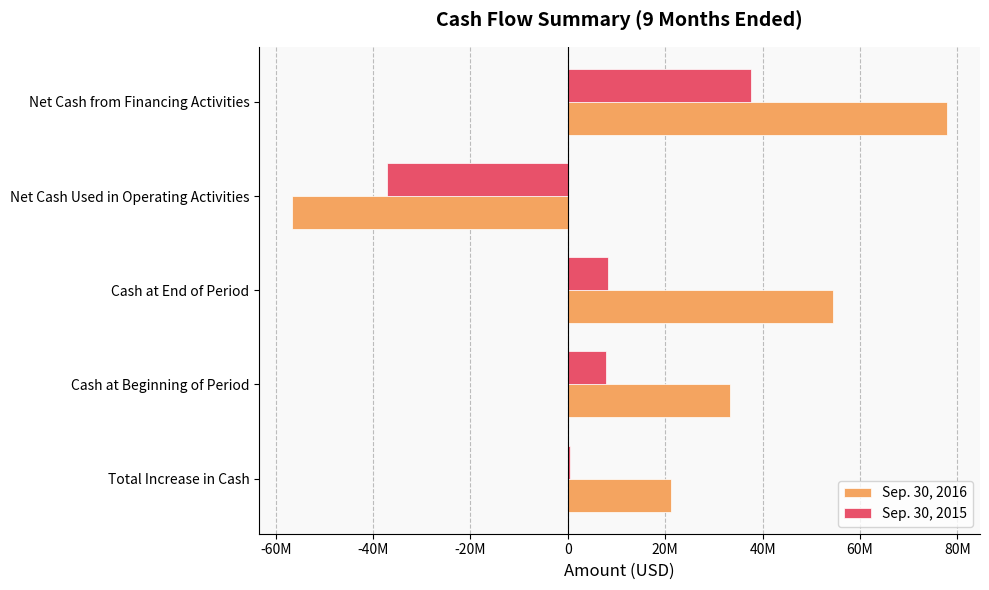

What is the smallest value displayed?

-56665461